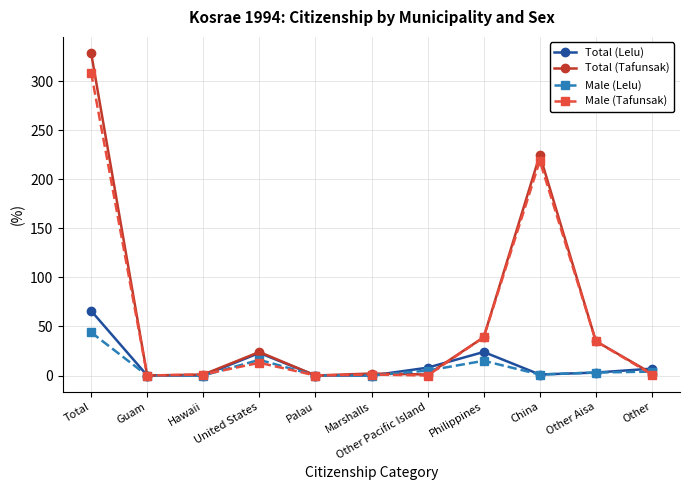

Rank the series by their maximum value, from lowest to highest.

Male (Lelu), Total (Lelu), Male (Tafunsak), Total (Tafunsak)